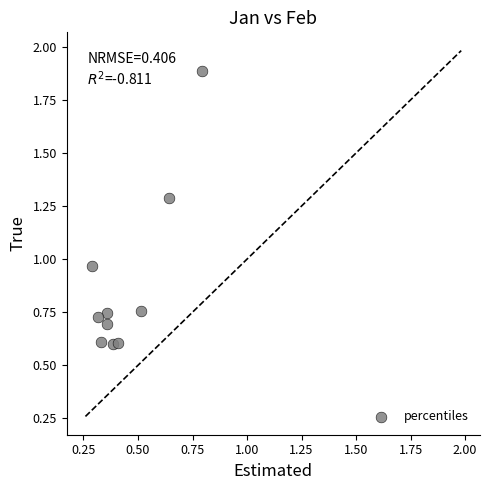

What is the average X value?

0.4